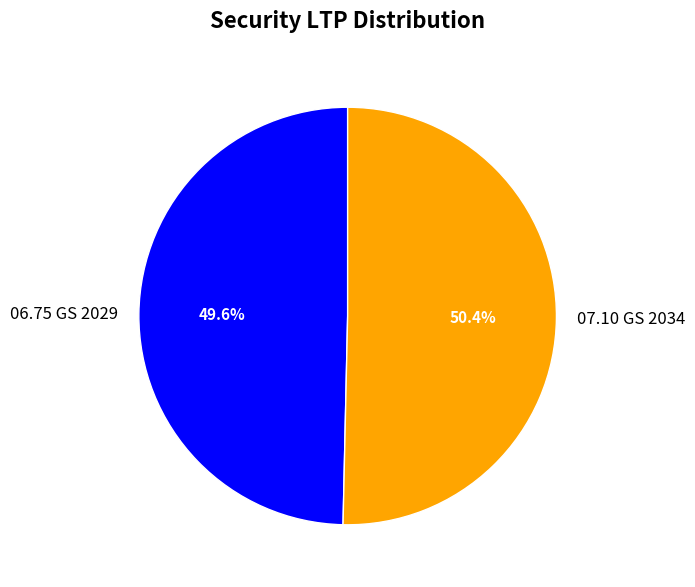

Which slice represents more than half of the pie?

07.10 GS 2034